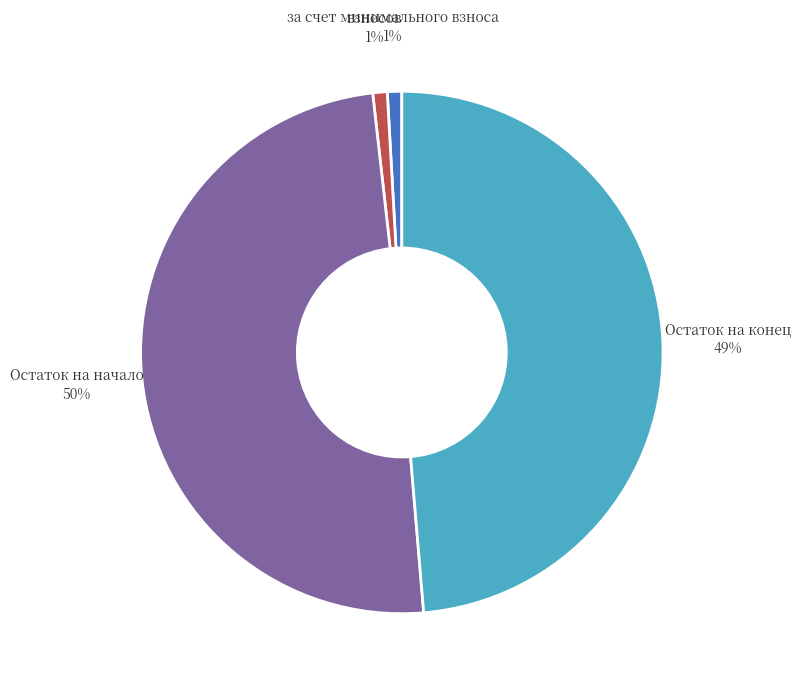

Combined, do Остаток на конец and Остаток на начало account for over 50%?

Yes